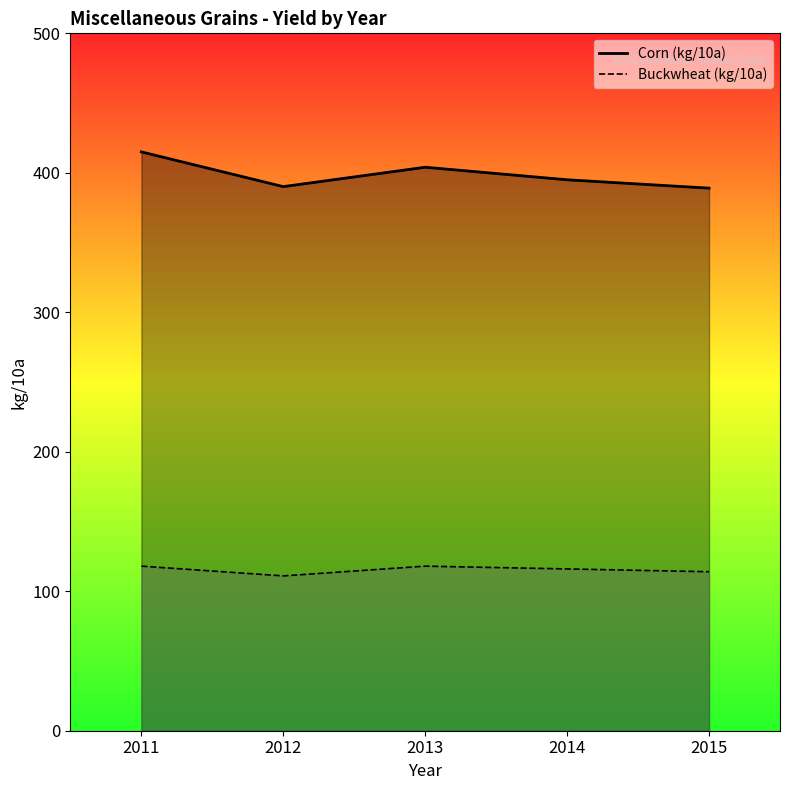

Which series has the widest spread of values?

Corn (kg/10a)